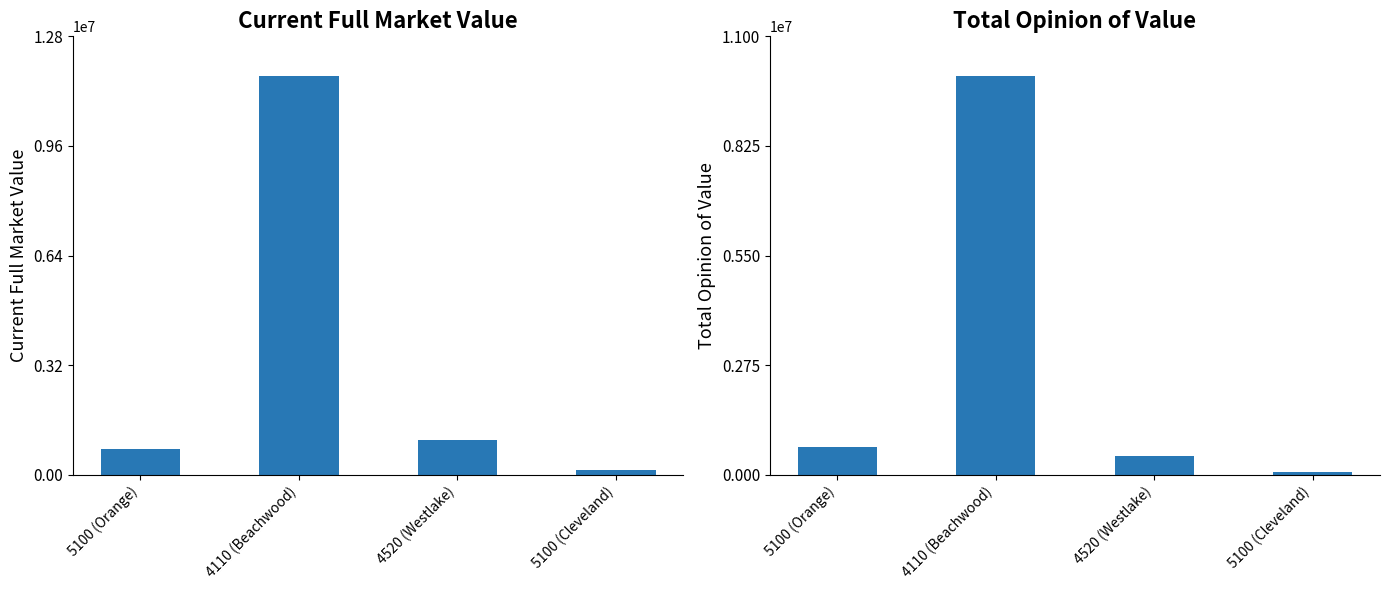

Is it true that Total Opinion of Value equals 53790.2 at 5100 (Cleveland)?

False